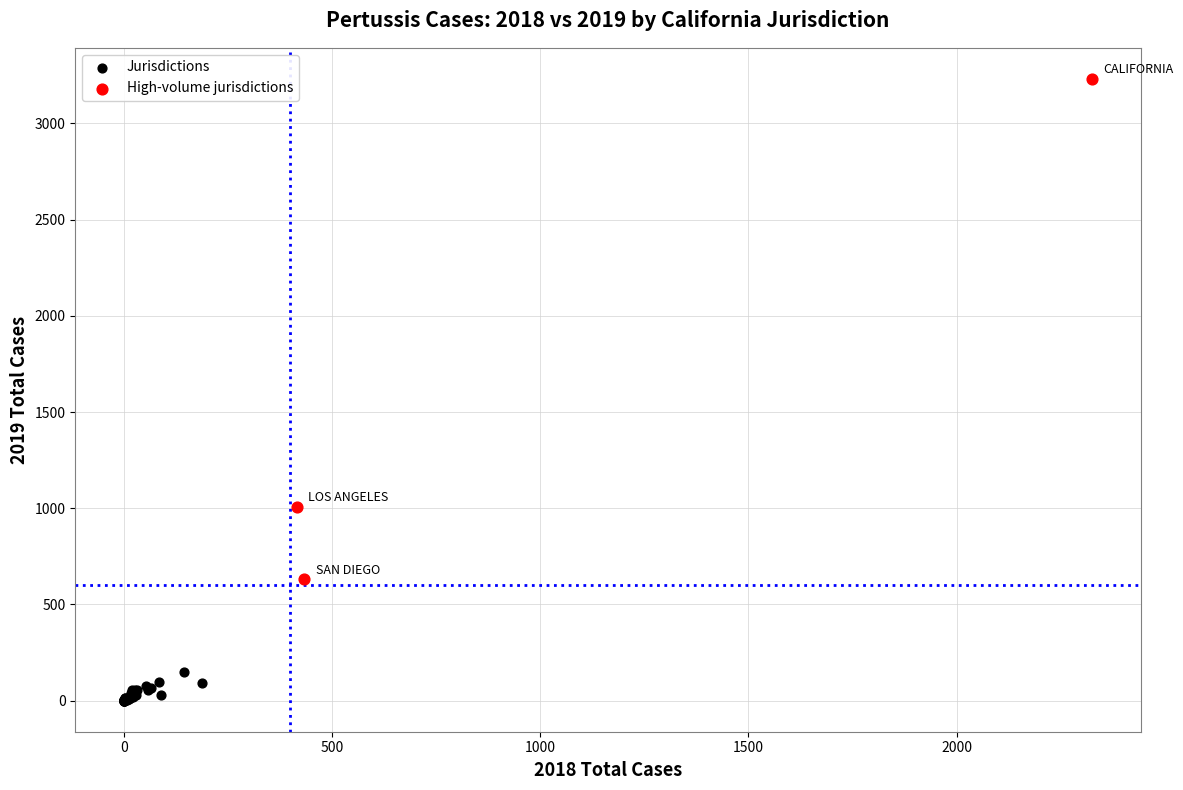

Which series has the largest Y range (max minus min)?

High-volume jurisdictions